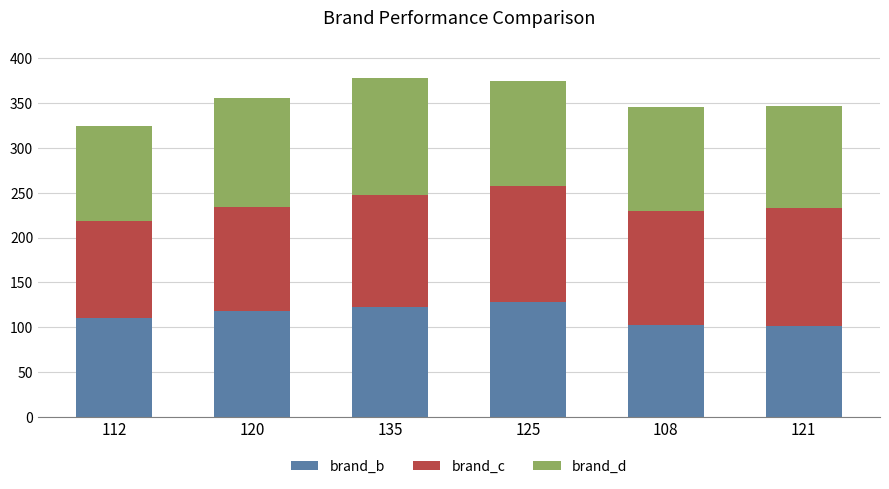

The brand_b series shows 39 at 125. True or false?

False